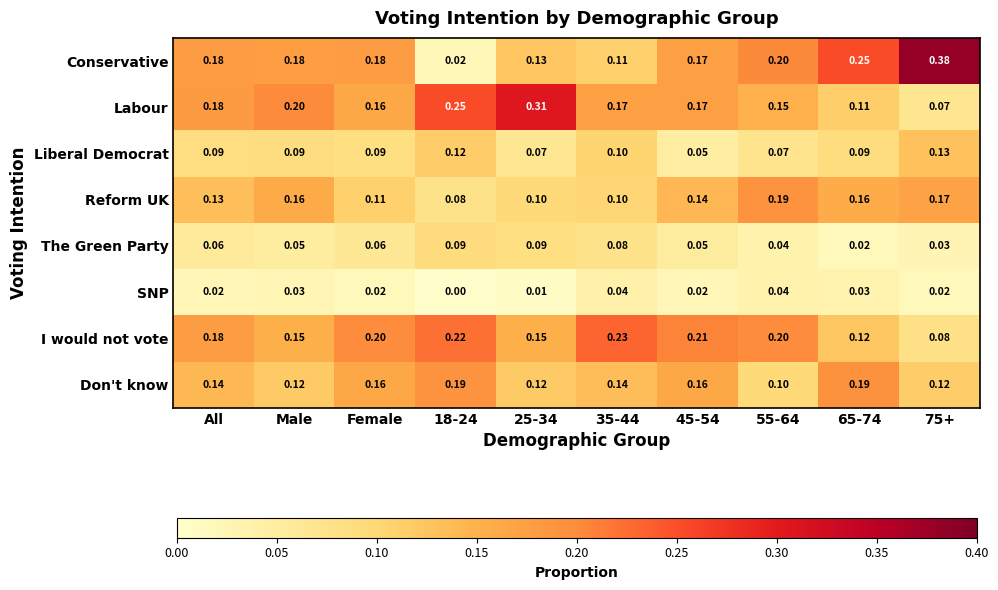

Which series has the largest range (max minus min)?

Conservative